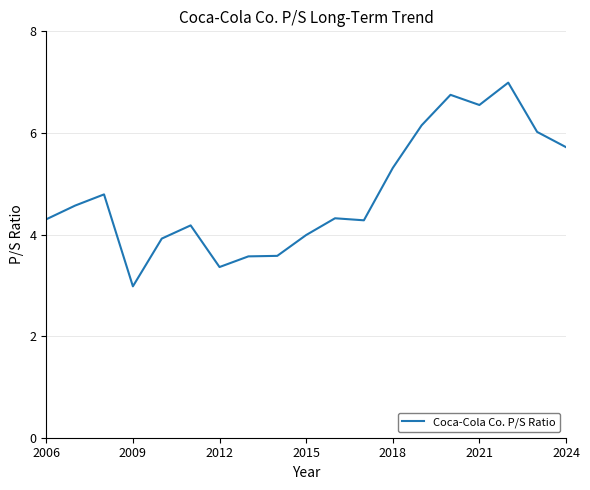

True or false: the data has more than 0 interior local peaks.

True